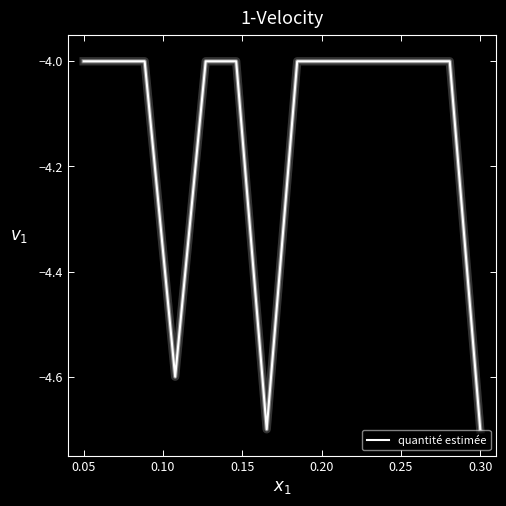

Reading left to right, list all the values displayed in this chart.

-4.0	-4.0	-4.0	-4.6	-4.0	-4.0	-4.7	-4.0	-4.0	-4.0	-4.0	-4.0	-4.0	-4.7